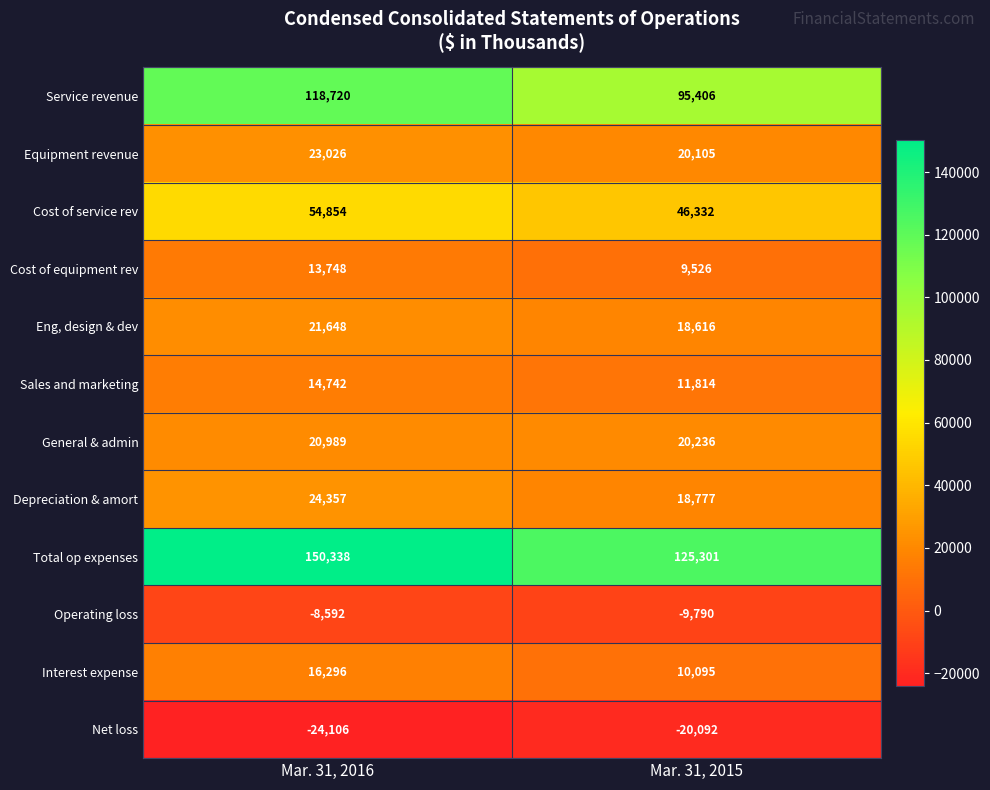

Reading right to left, what are all the values shown in this chart?

Service revenue: 95406	118720
Equipment revenue: 20105	23026
Cost of service rev: 46332	54854
Cost of equipment rev: 9526	13748
Eng, design & dev: 18616	21648
Sales and marketing: 11814	14742
General & admin: 20236	20989
Depreciation & amort: 18777	24357
Total op expenses: 125301	150338
Operating loss: -9790	-8592
Interest expense: 10095	16296
Net loss: -20092	-24106